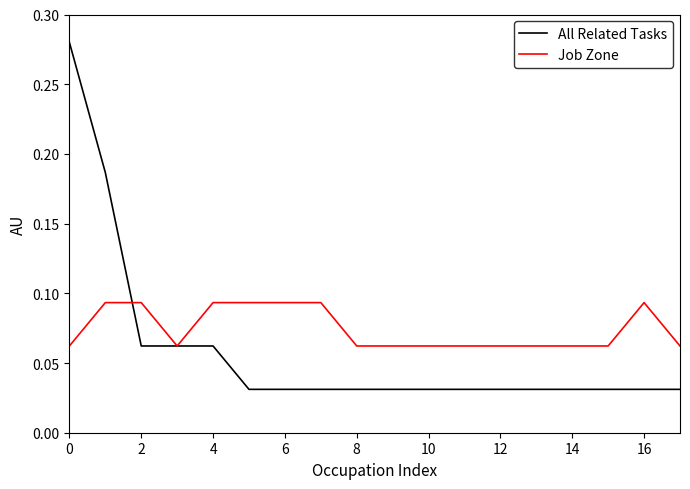

Which series has the largest range (max minus min)?

All Related Tasks